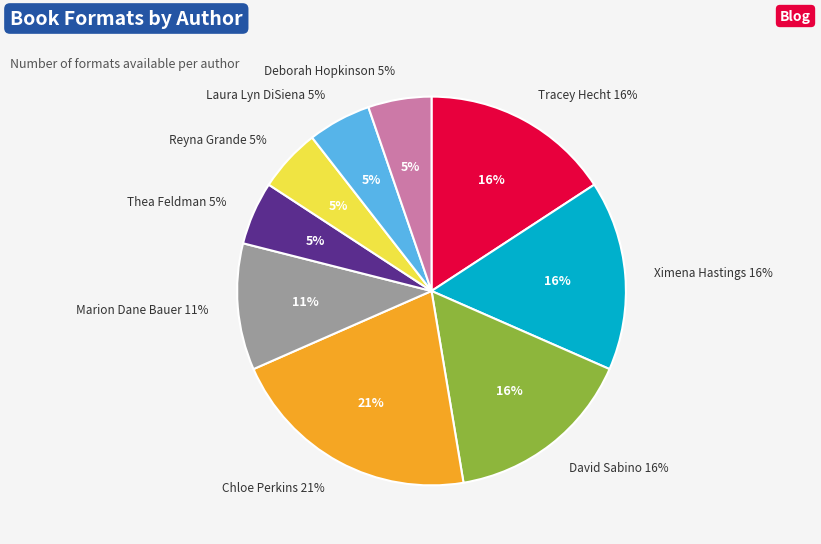

Does any single category account for the majority?

No